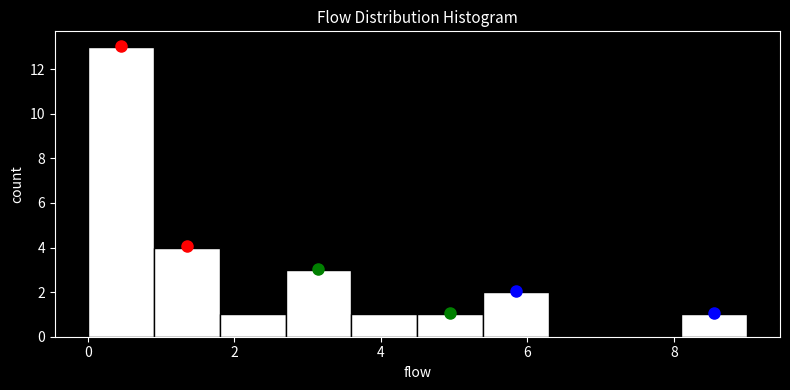

Over which range of the x-axis is the bar tallest?

0.0 to 0.9